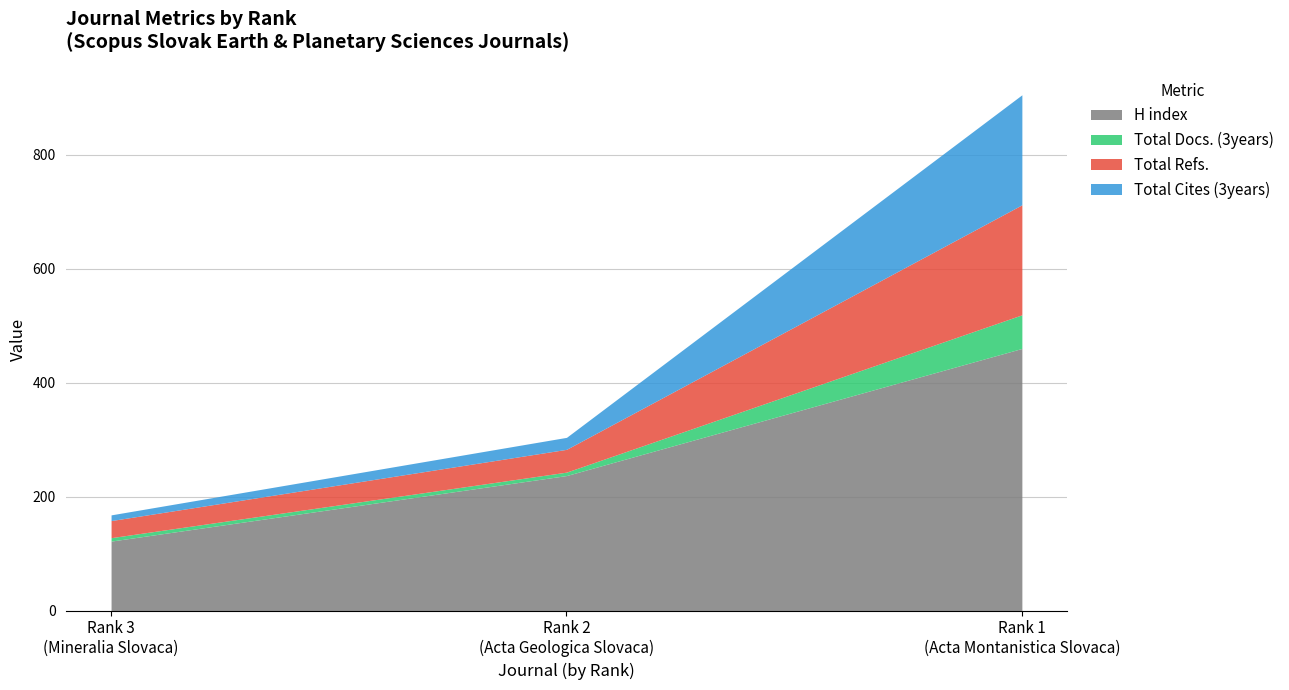

What is the difference between the highest and lowest values at Rank 3
(Mineralia Slovaca)?

116